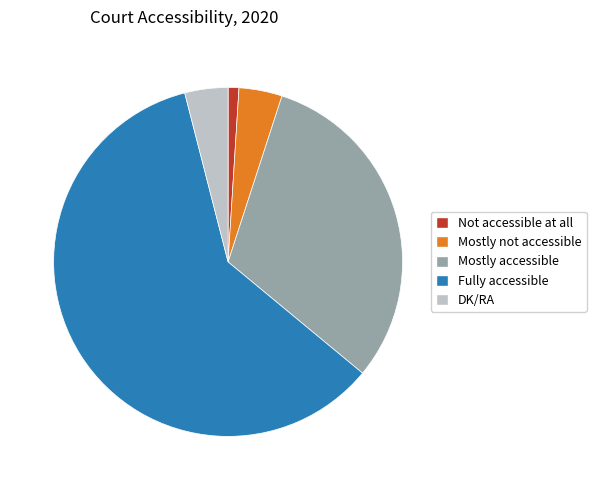

What is the smallest slice in the pie chart?

Not accessible at all